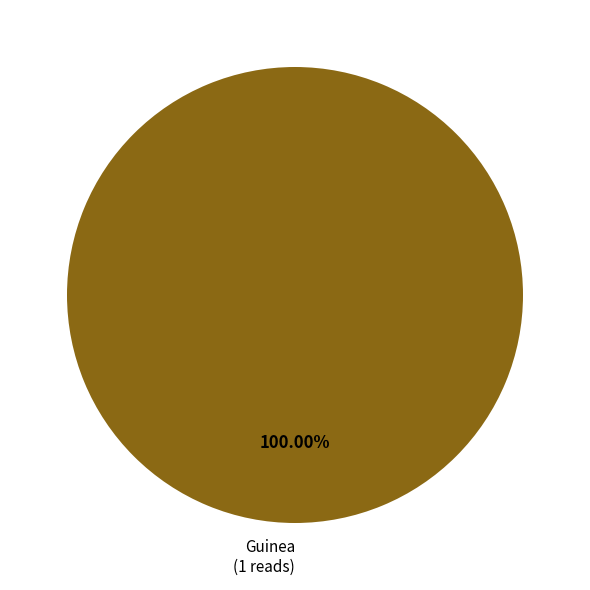

Does any single category account for the majority?

Yes